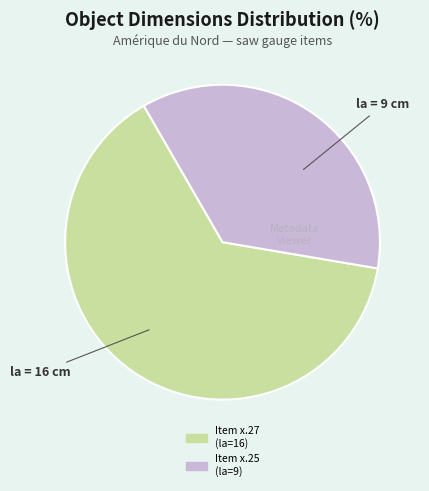

Does any single category account for the majority?

Yes